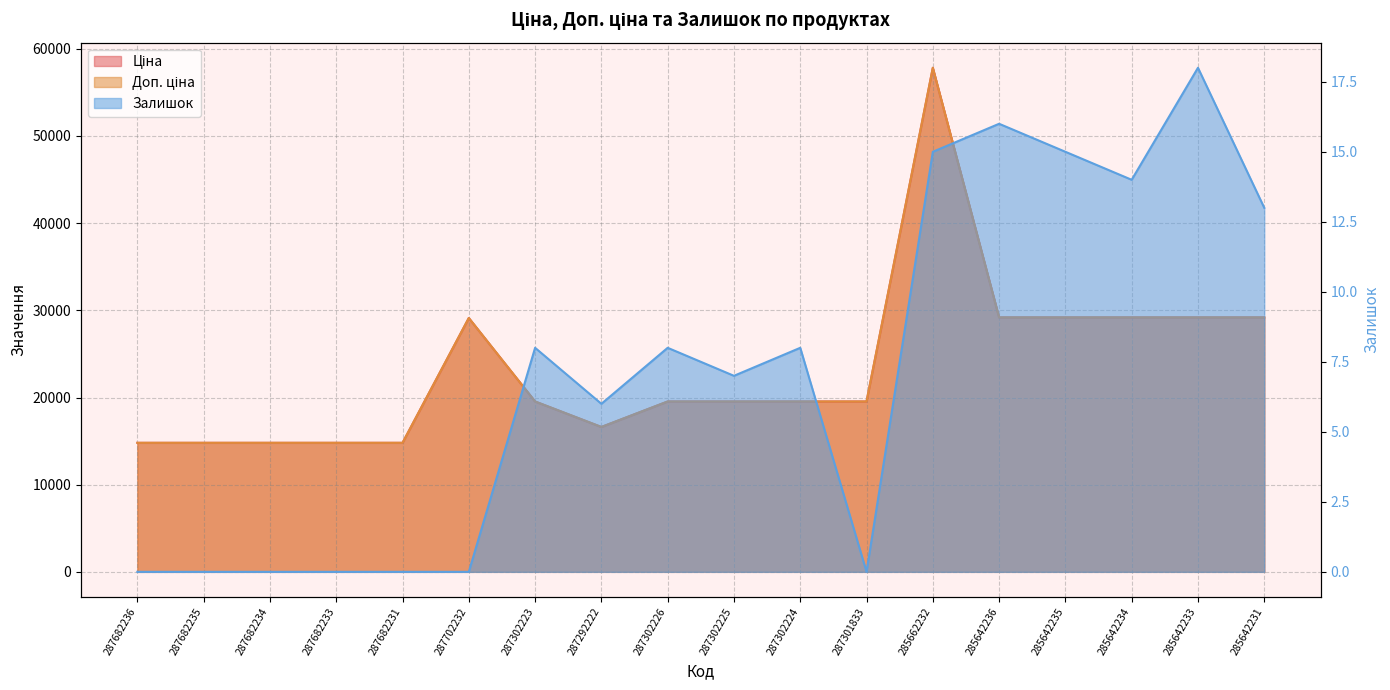

Is it true that Залишок equals -8.0 at 287301833?

False